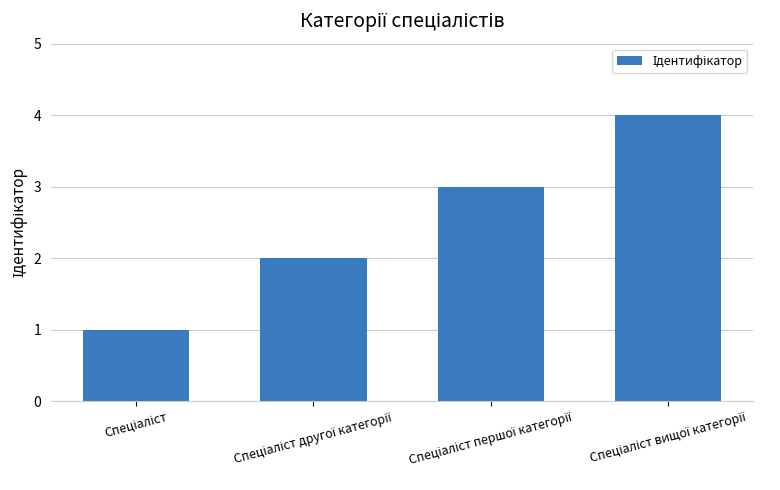

What is the maximum value shown in the chart?

4